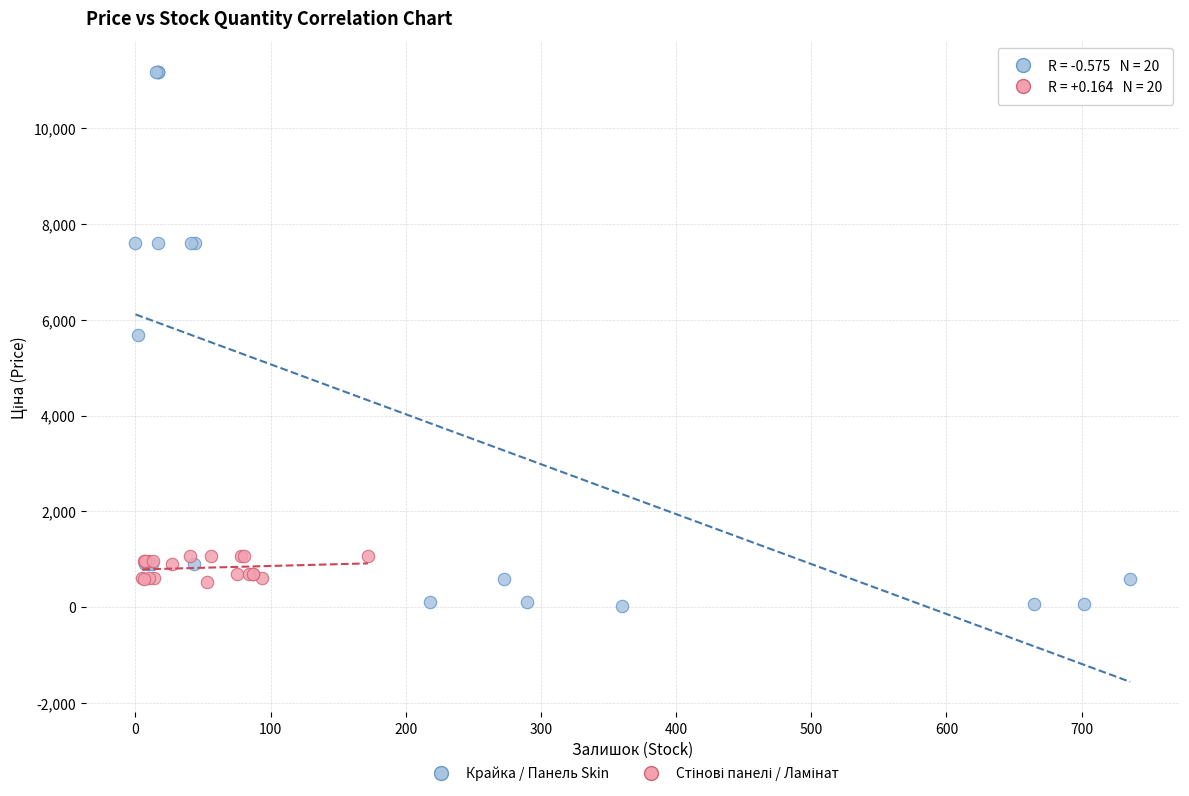

Which series reaches the maximum Y coordinate?

Крайка / Панель Skin